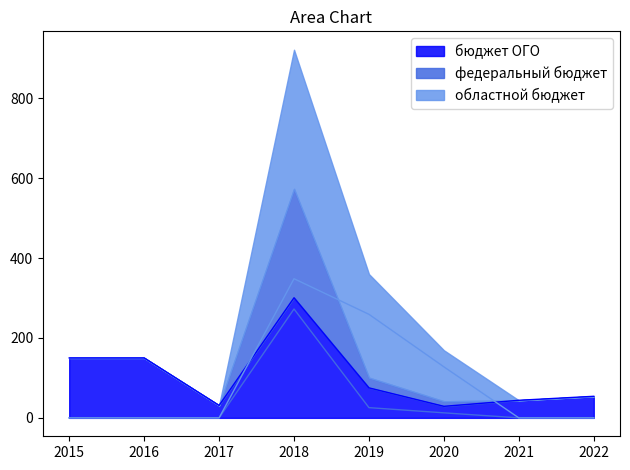

Rank the series at 2017 from lowest to highest value.

федеральный бюджет, областной бюджет, бюджет ОГО